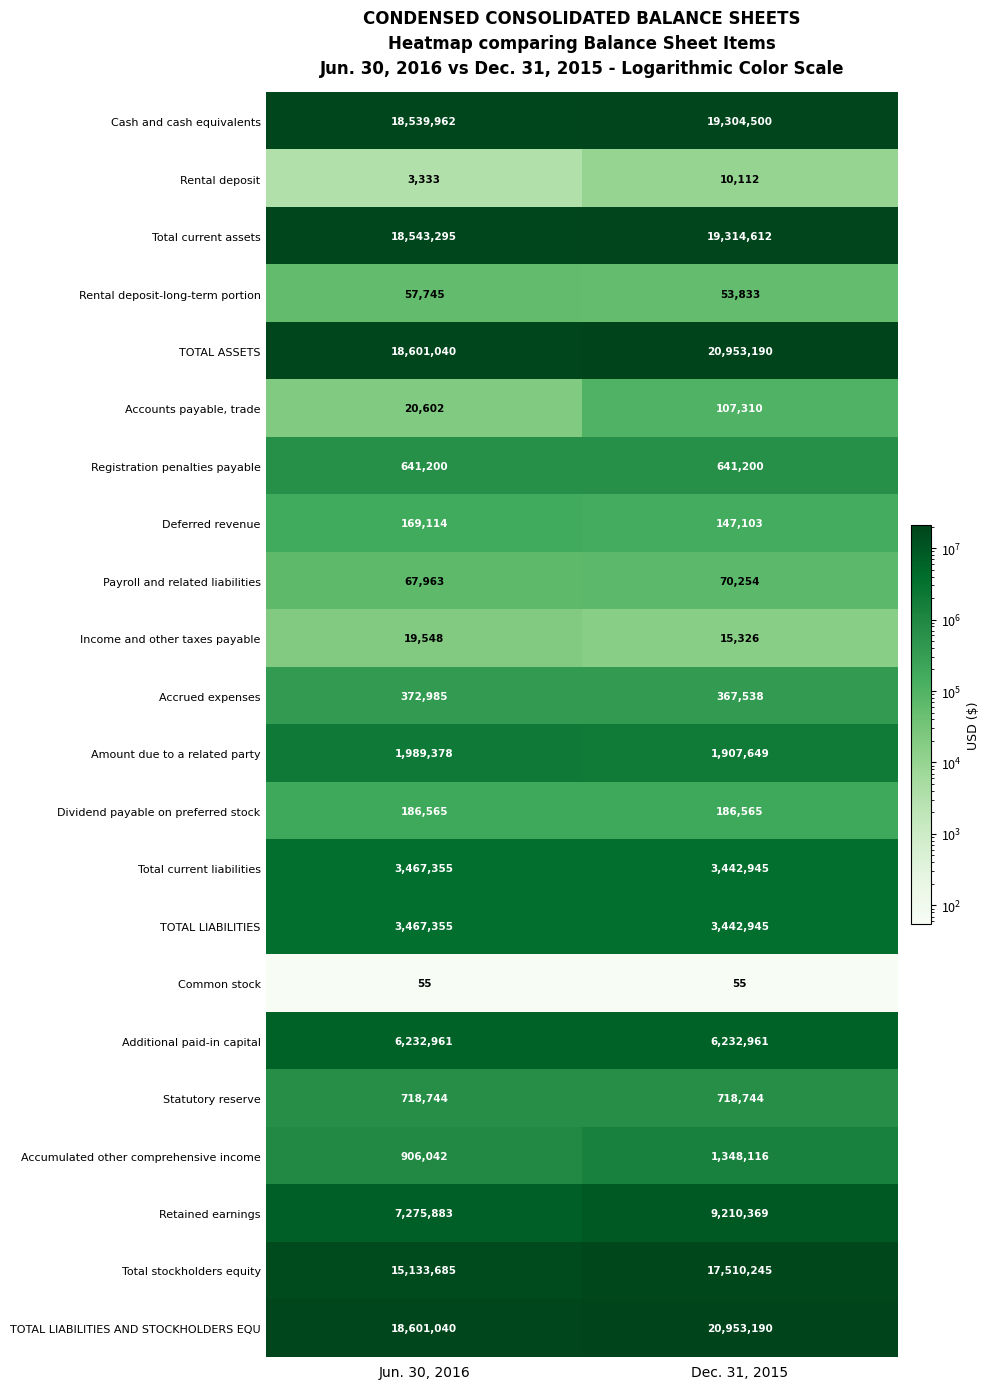

What is the maximum value for Amount due to a related party?

1989378